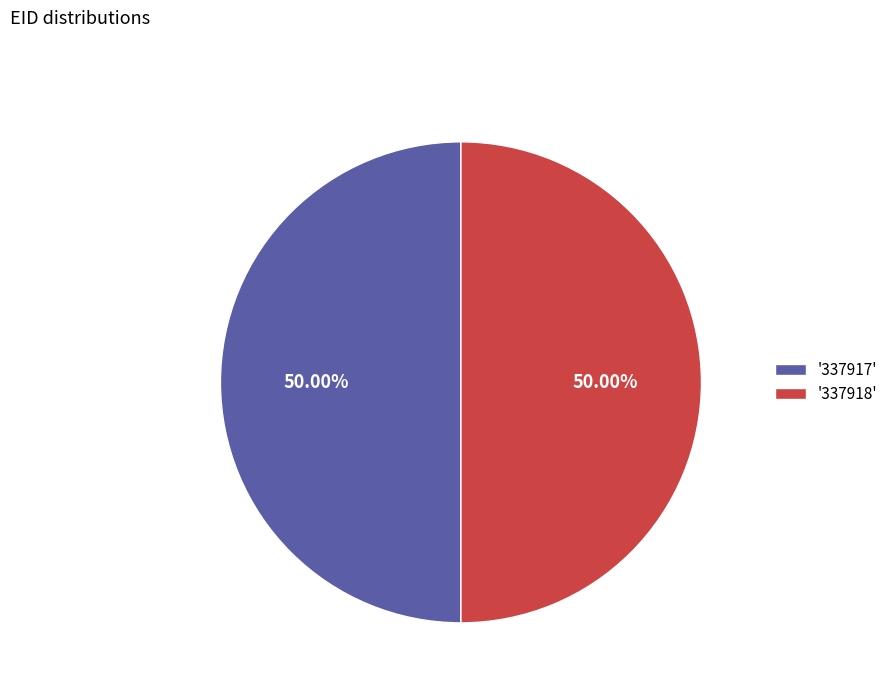

Count the number of slices in the pie.

2